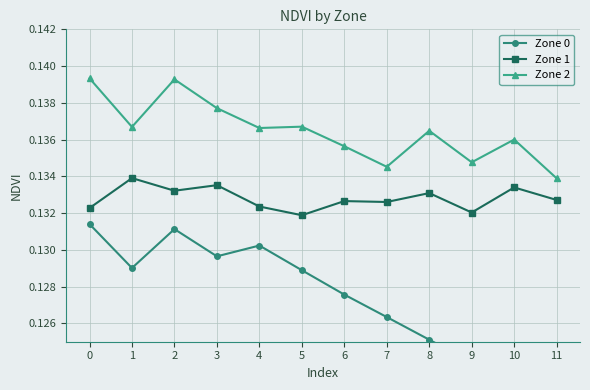

Read the Zone 1 value at 2.

0.1